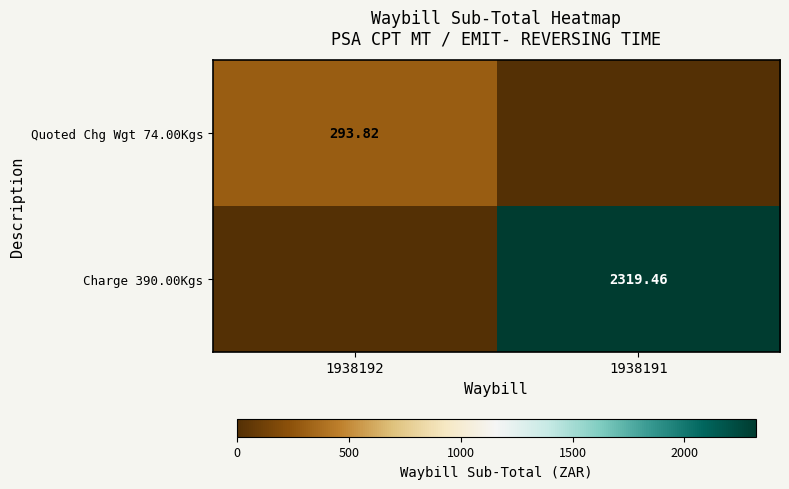

At which category is the sum across all series the highest?

1938191